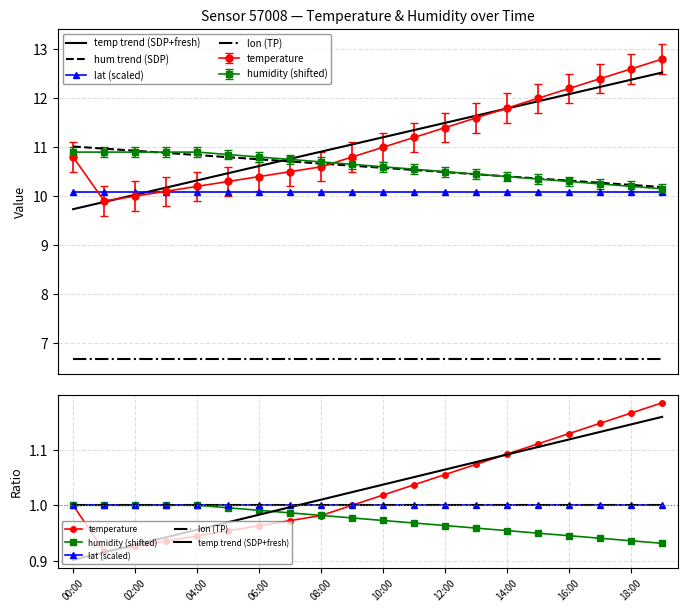

What is the label of the 5th point from the right?

15